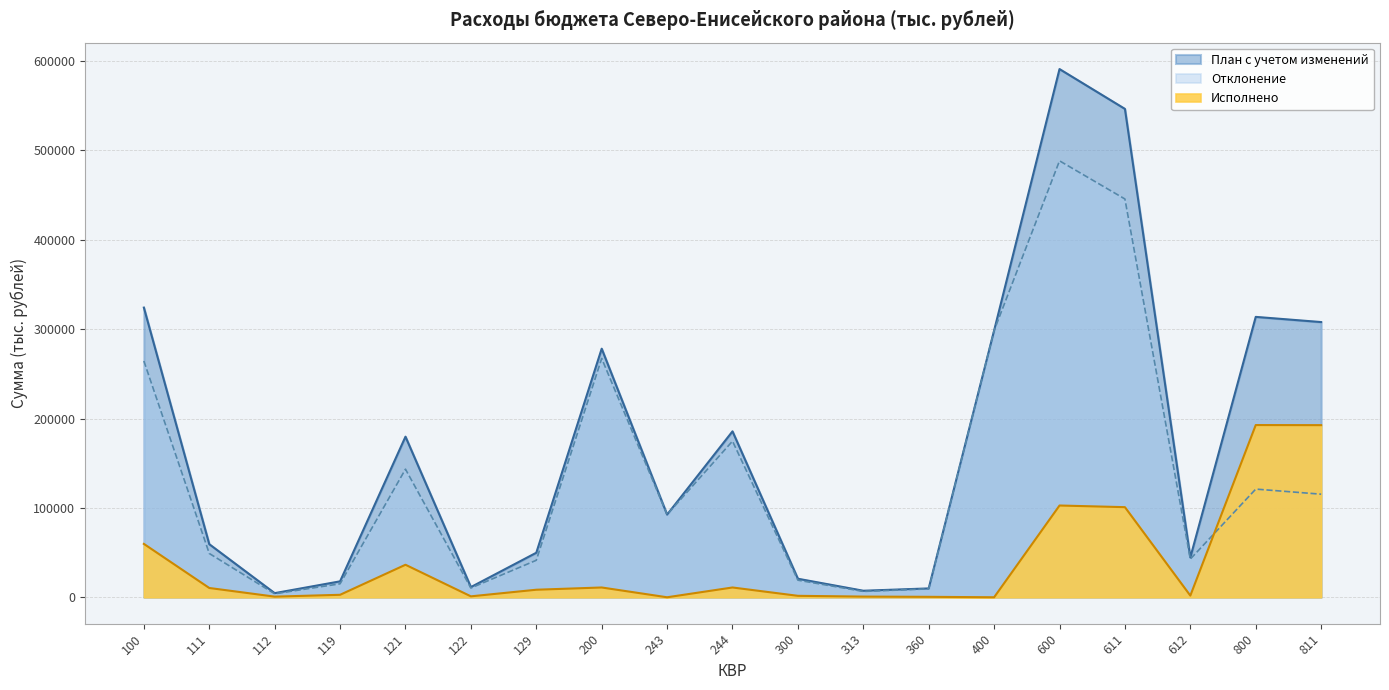

Which series has the largest total across all categories?

План с учетом изменений